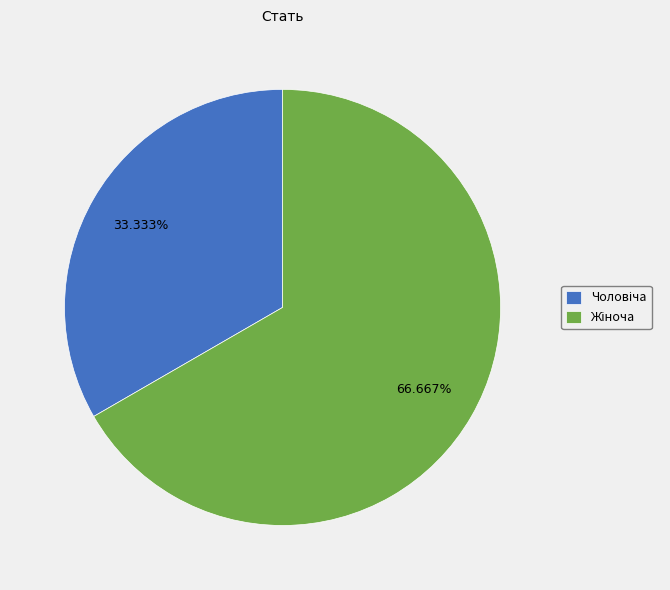

Does any single category account for the majority?

Yes